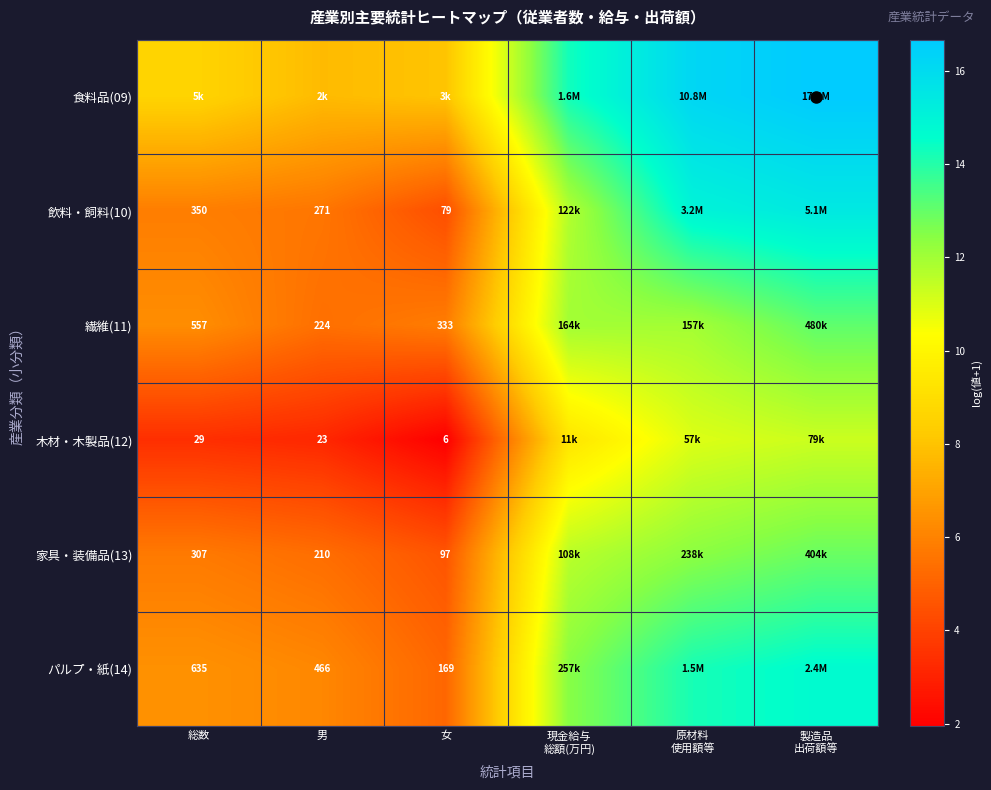

Is it true that 家具・装備品(13) equals 5.4 at 男?

True